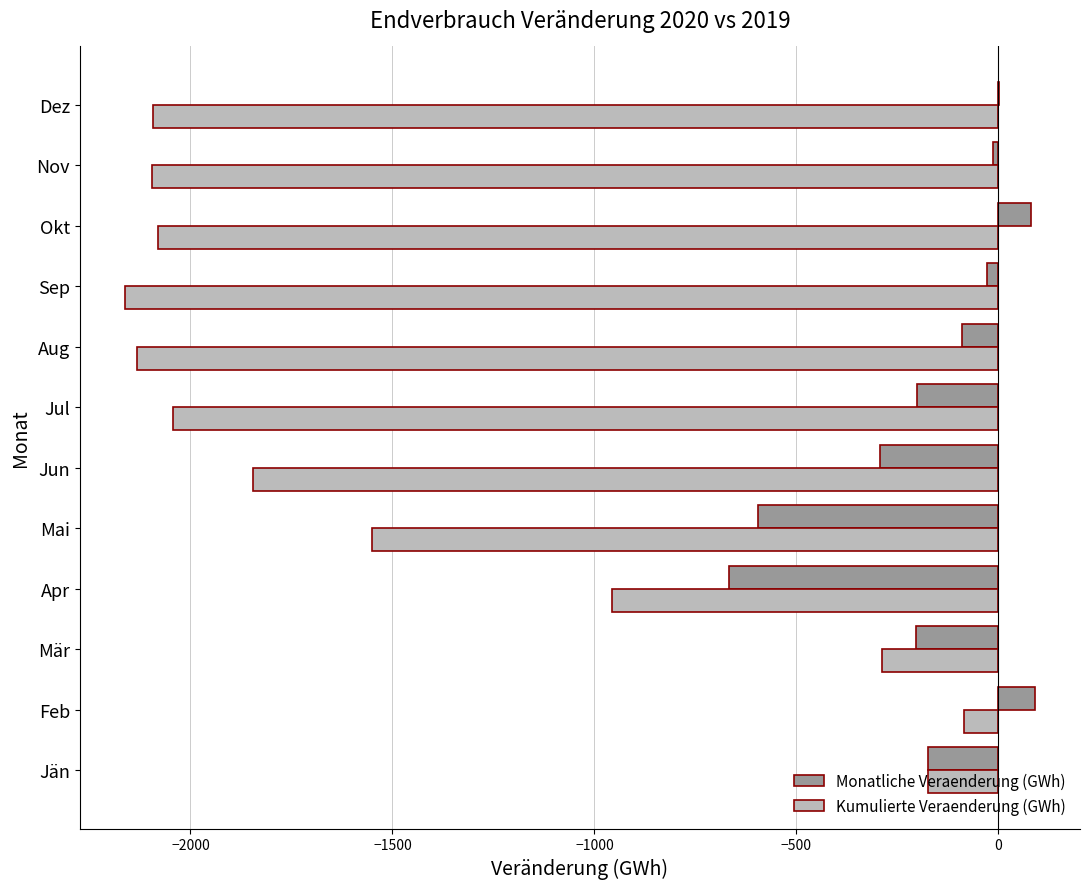

What is the sum of all Kumulierte Veraenderung (GWh) values?

-17505.3